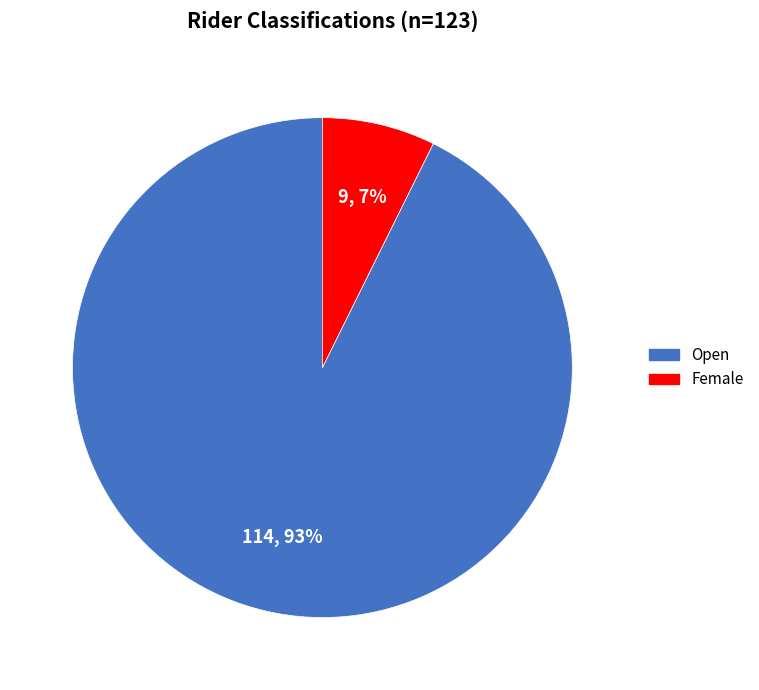

Does Open account for over 50% of the chart?

Yes